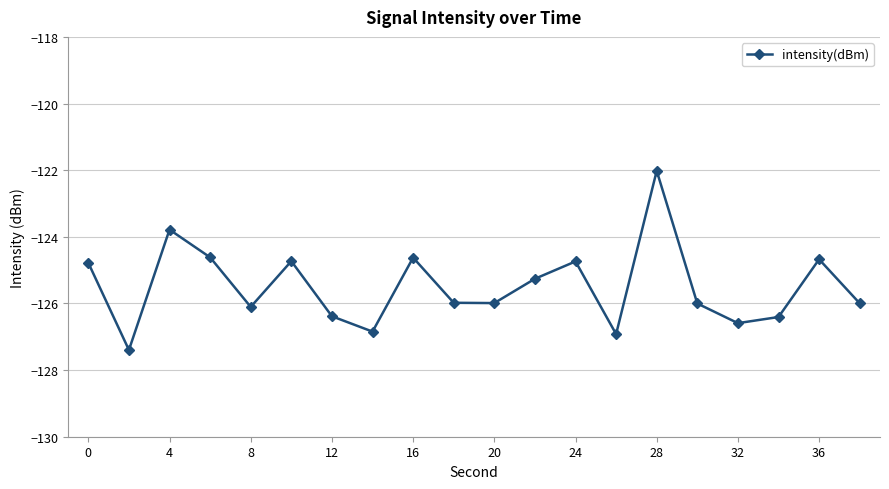

True or false: the data has more than 0 interior local peaks.

True